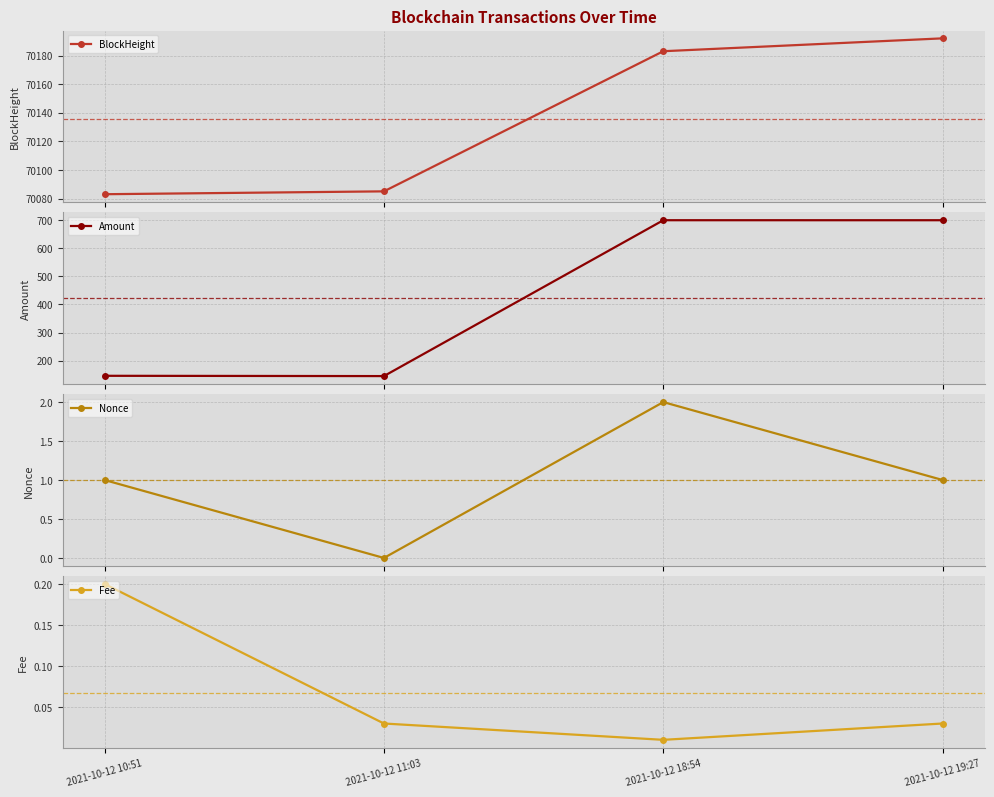

What position from the right is 2021-10-12 11:03?

3